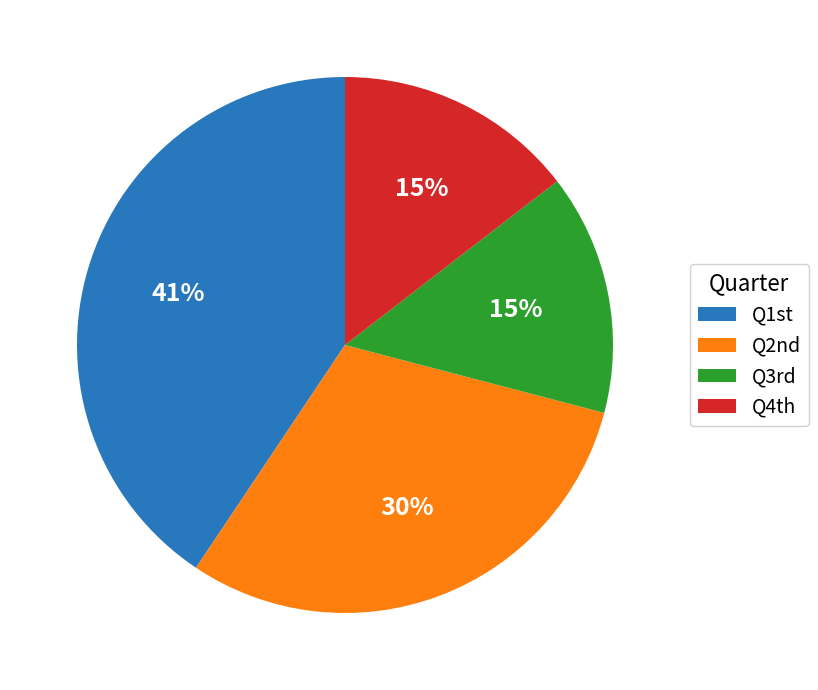

Count the number of slices in the pie.

4